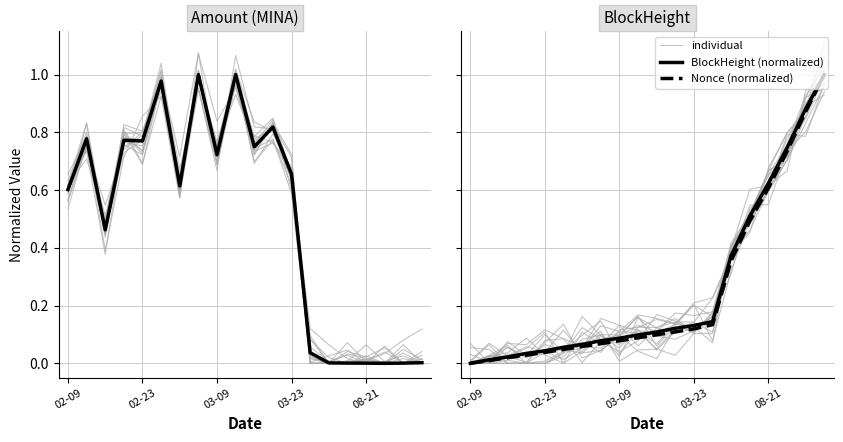

At how many categories does at least one series exceed 0?

20